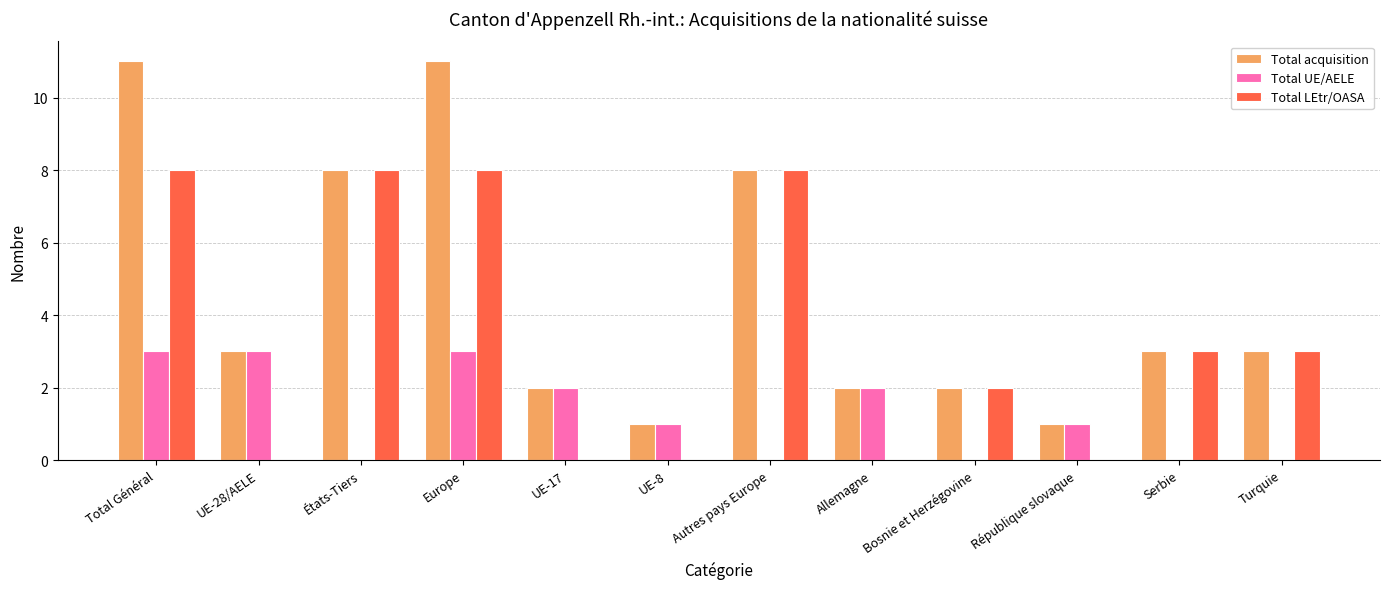

True or false: Total LEtr/OASA has a value of 11 at Total Général.

False